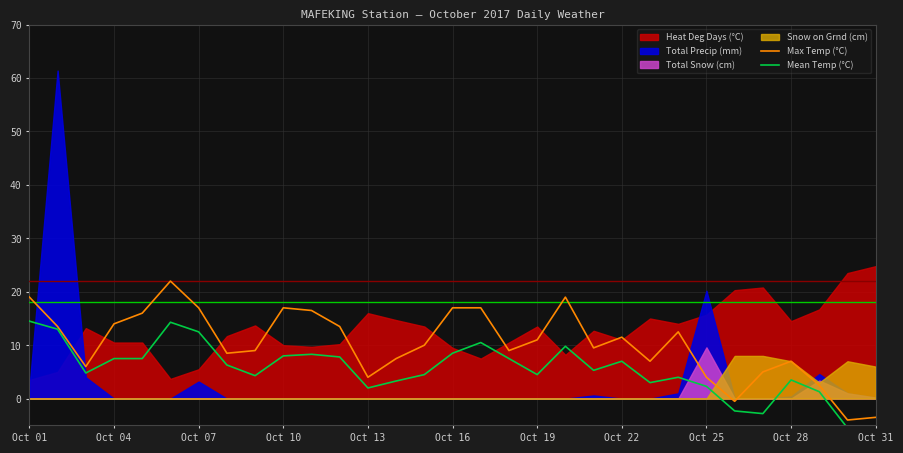

True or false: Max Temp (°C) has a value of 16.4 at Oct 22.

False